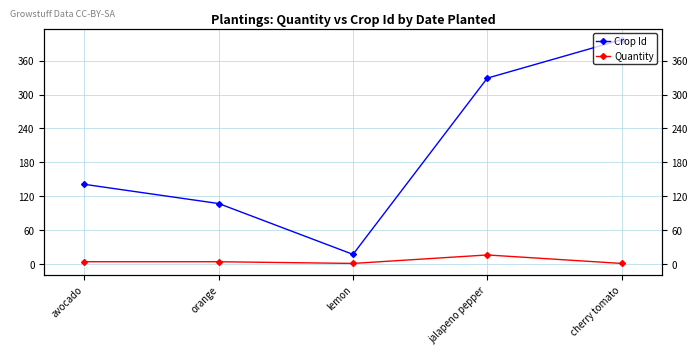

Is it true that Crop Id equals 157 at jalapeno pepper?

False